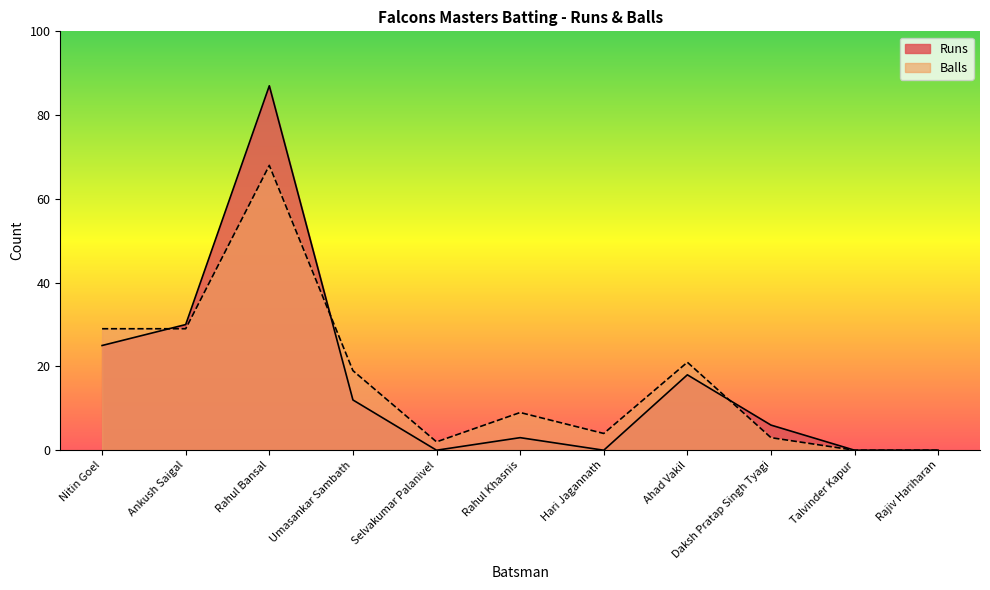

True or false: Balls and Runs cross at least once.

True